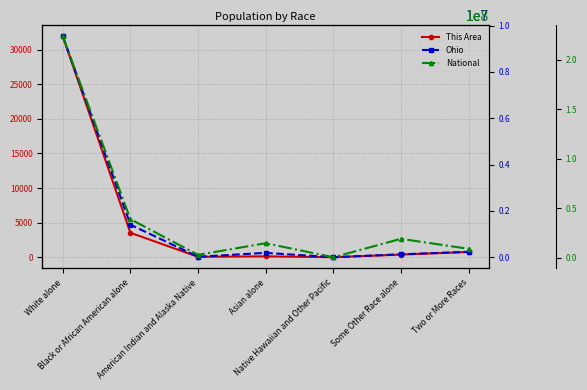

What is the highest value of the This Area series?

31930